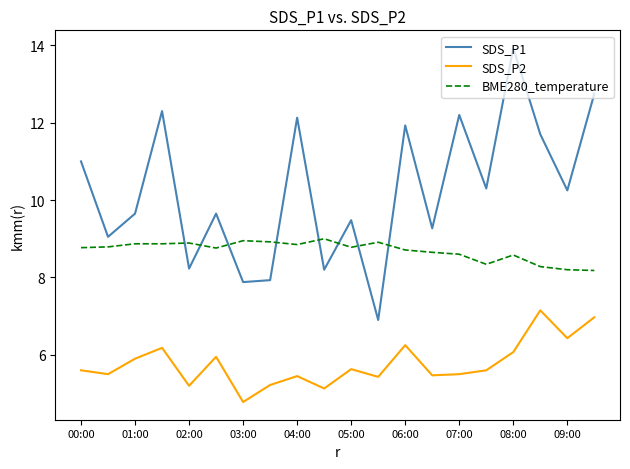

True or false: SDS_P2 has more than 0 interior local peaks.

True